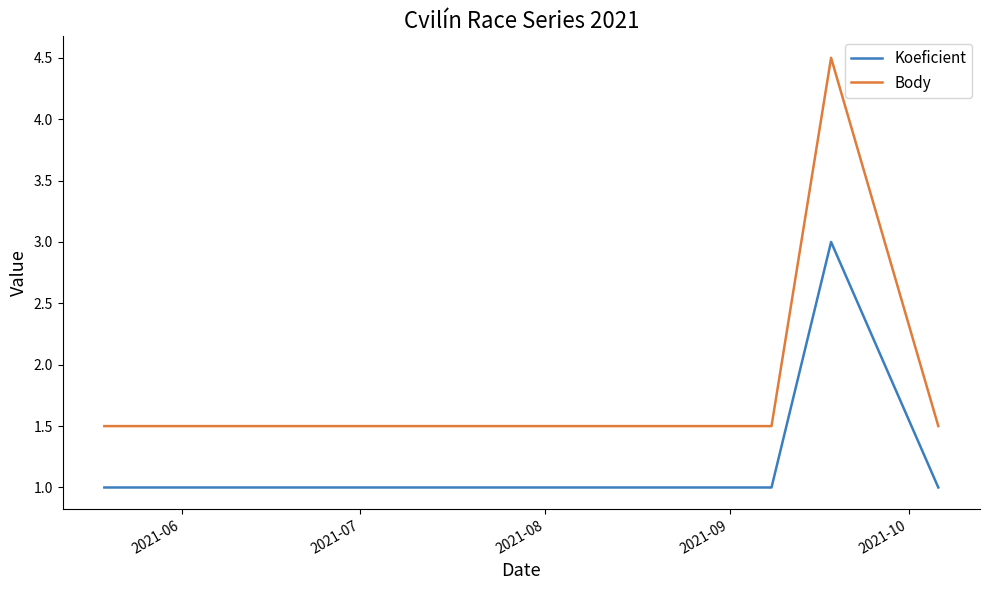

What are all the series names shown in the legend?

Koeficient, Body